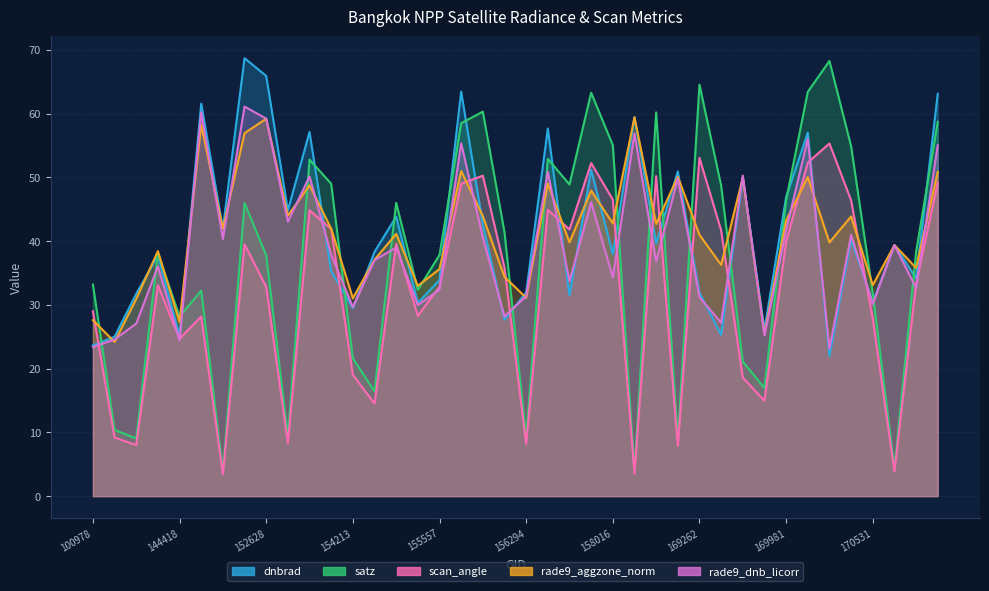

At which category is the sum across all series the highest?

170155